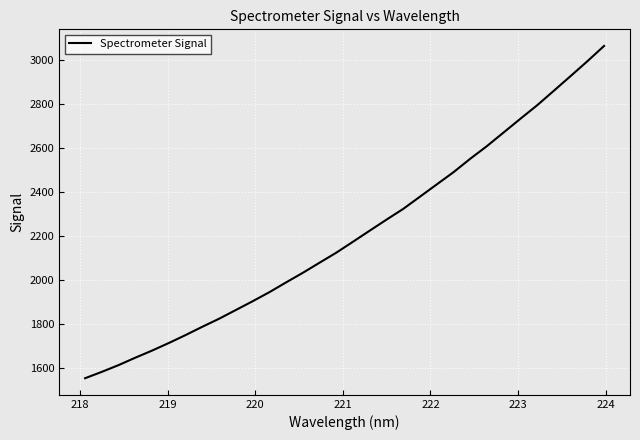

What is the difference between the maximum and minimum values?

1510.7